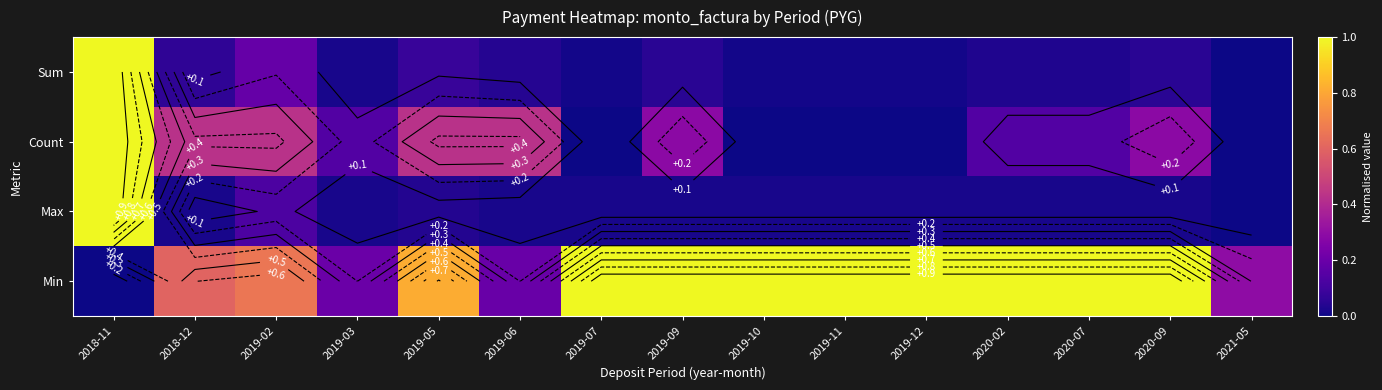

Rank the series at 2020-02 from highest to lowest value.

Min, Count, Sum, Max